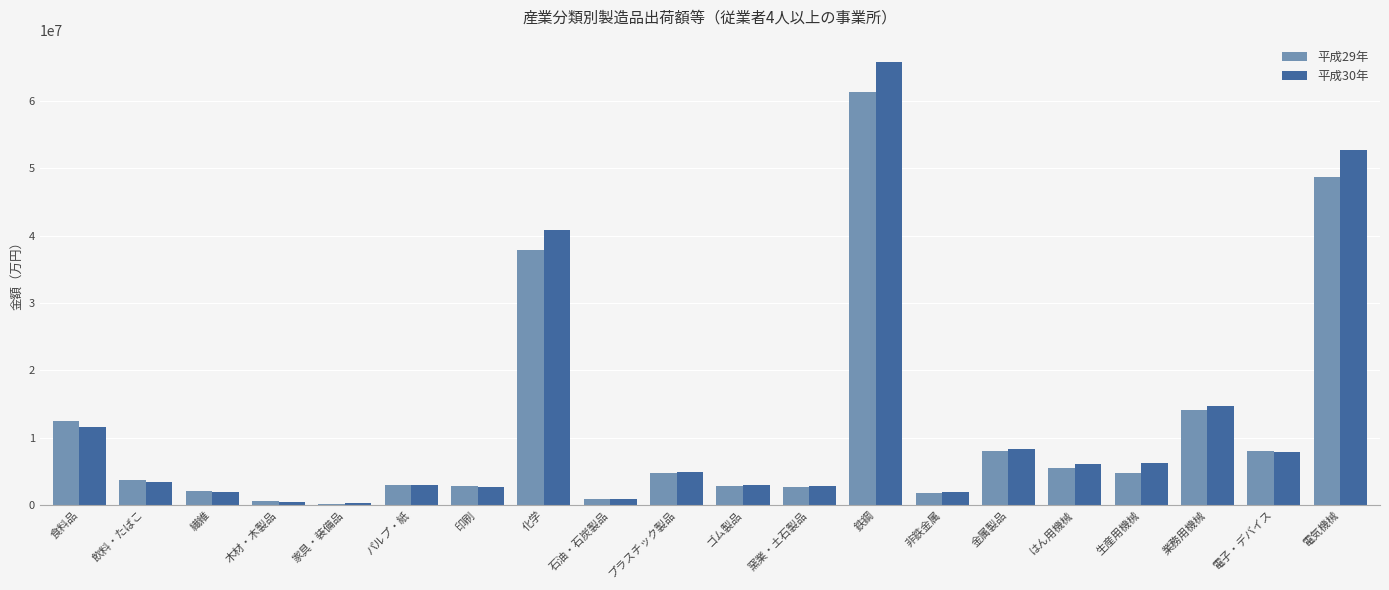

Is the value of 平成30年 at 電気機械 greater than the value of 平成29年 at 鉄鋼?

No